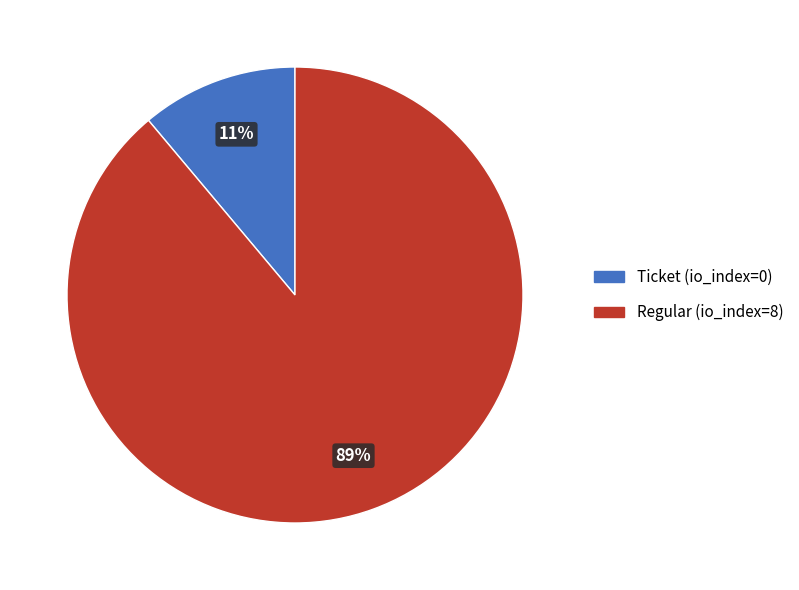

Which slice is the largest?

Regular (io_index=8)